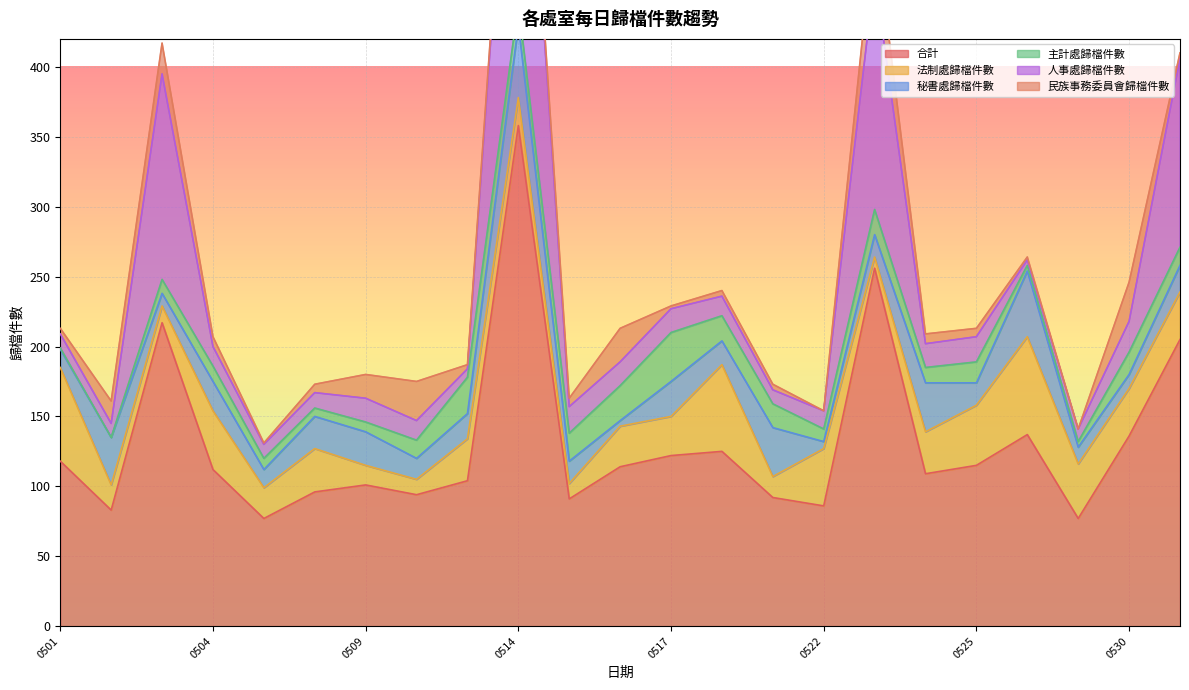

Is it true that 秘書處歸檔件數 equals 34 at 20180502?

True